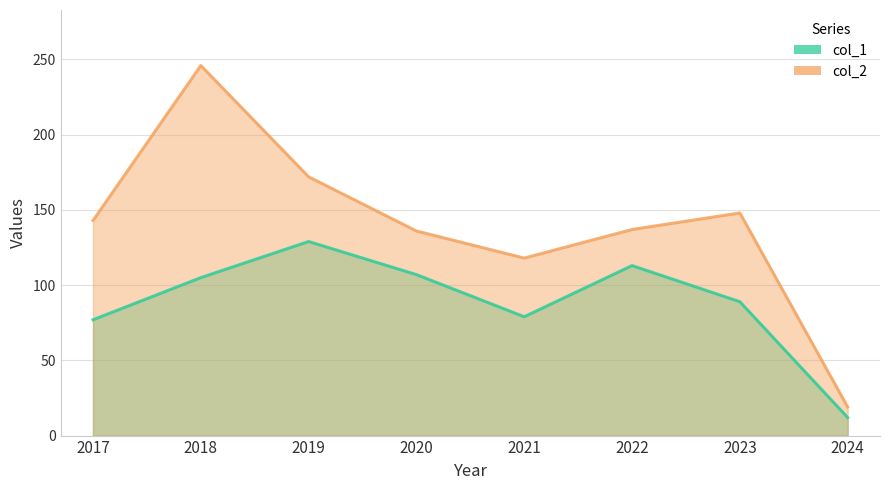

How many values in the col_1 series exceed 105?

3